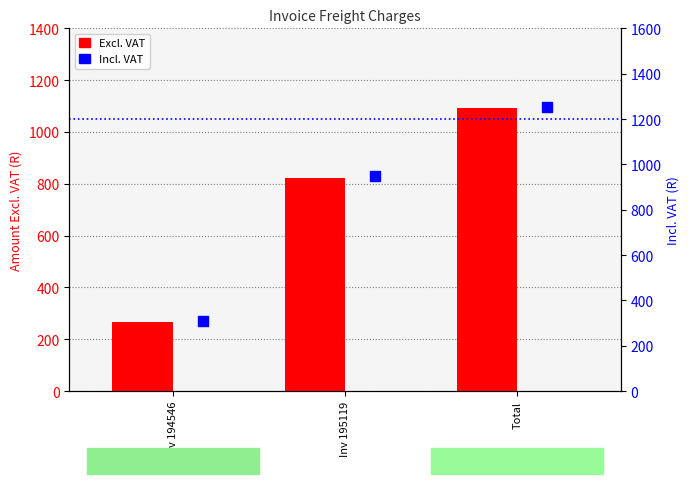

Which series has the widest spread of Y values?

Incl. VAT